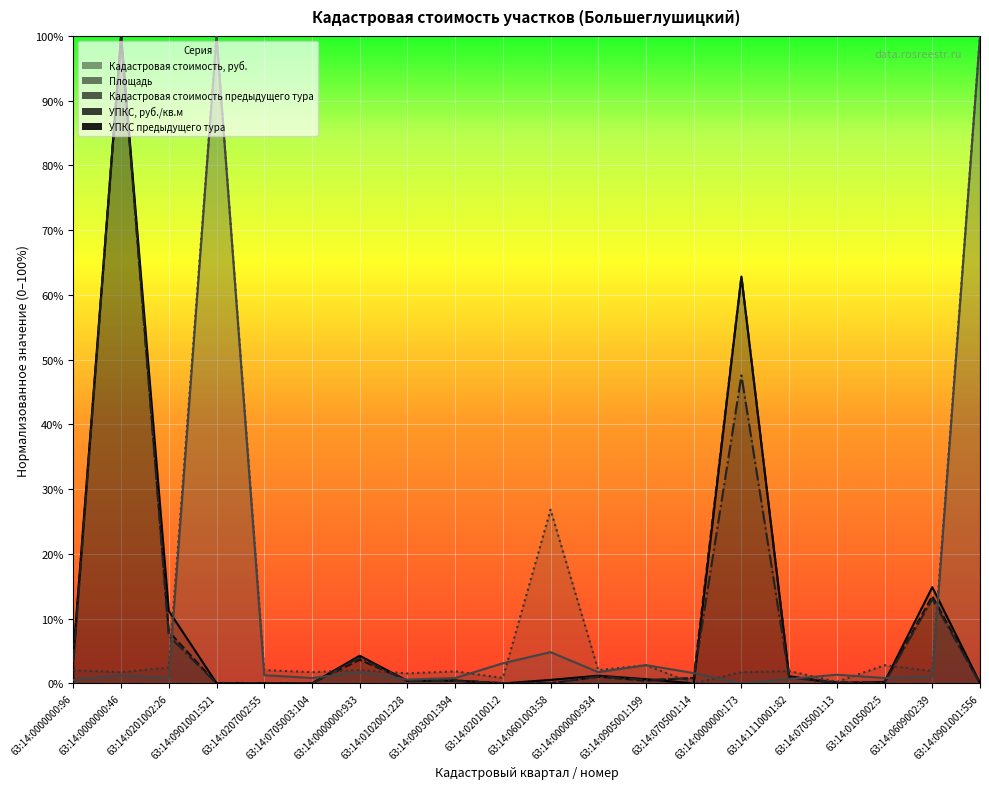

Reading left to right, transcribe all the data shown in this chart.

Кадастровая стоимость, руб.: 0.0	1.0	0.1	0.0	0.0	0.0	0.0	0.0	0.0	0.0	0.0	0.0	0.0	0.0	0.6	0.0	0.0	0.0	0.1	0.0
Площадь: 0.0	1.0	0.1	0.0	0.0	0.0	0.0	0.0	0.0	0.0	0.0	0.0	0.0	0.0	0.6	0.0	0.0	0.0	0.1	0.0
Кадастровая стоимость предыдущего тура: 0.0	1.0	0.1	0.0	0.0	0.0	0.0	0.0	0.0	0.0	0.0	0.0	0.0	0.0	0.5	0.0	0.0	0.0	0.1	0.0
УПКС, руб./кв.м: 0.0	0.0	0.0	1.0	0.0	0.0	0.0	0.0	0.0	0.0	0.3	0.0	0.0	0.0	0.0	0.0	0.0	0.0	0.0	1.0
УПКС предыдущего тура: 0.0	0.0	0.0	1.0	0.0	0.0	0.0	0.0	0.0	0.0	0.0	0.0	0.0	0.0	0.0	0.0	0.0	0.0	0.0	1.0